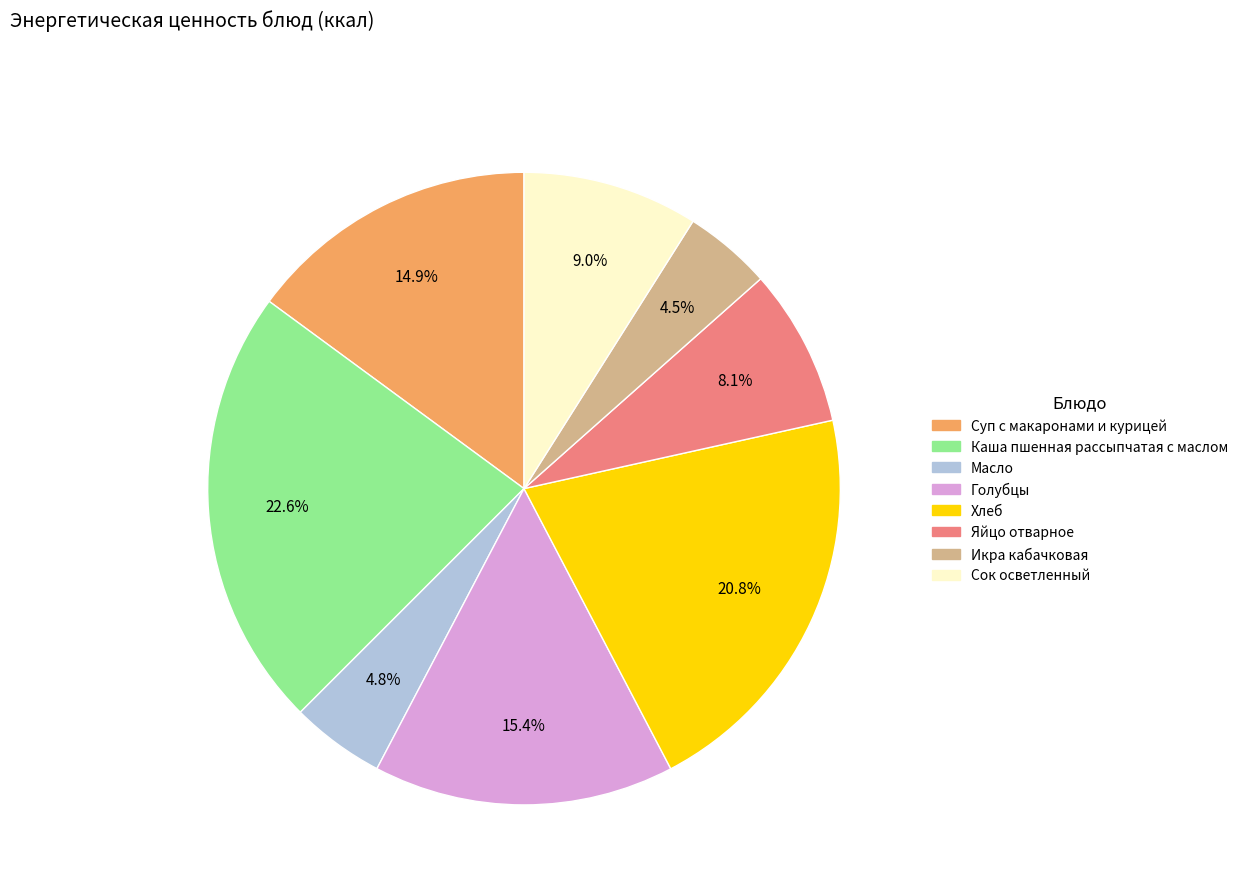

Approximately how many times larger is the value at Голубцы compared to Каша пшенная рассыпчатая с маслом?

0.7